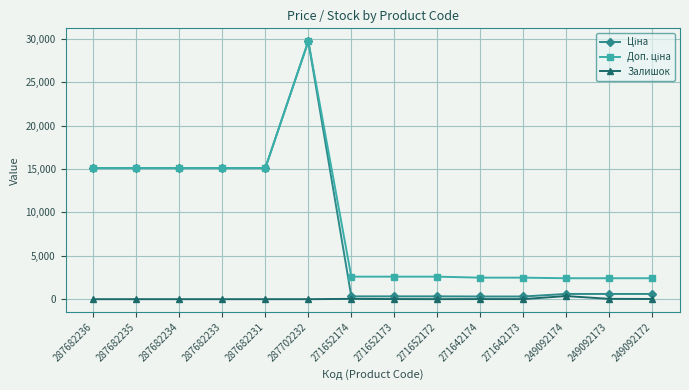

At which category is the sum across all series the highest?

287702232